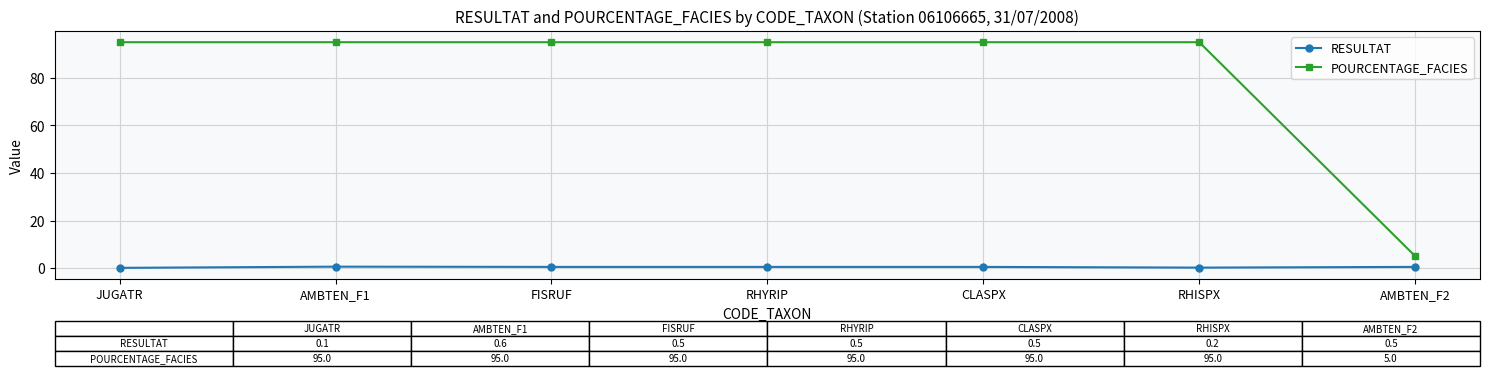

Rank the series by their average value, from highest to lowest.

POURCENTAGE_FACIES, RESULTAT